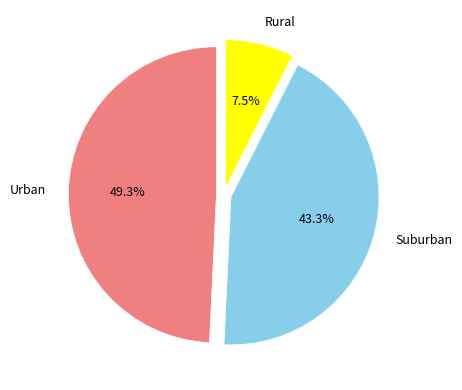

To the nearest percent, what is the average slice percentage?

33%